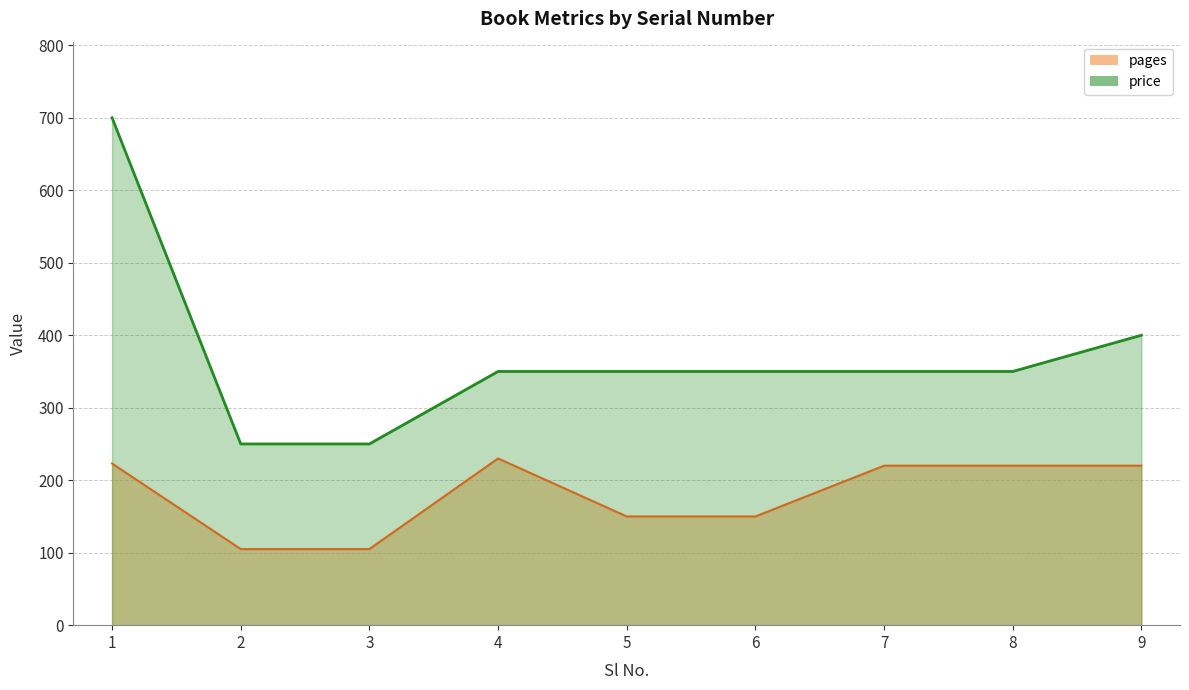

How many series are shown in this chart?

2